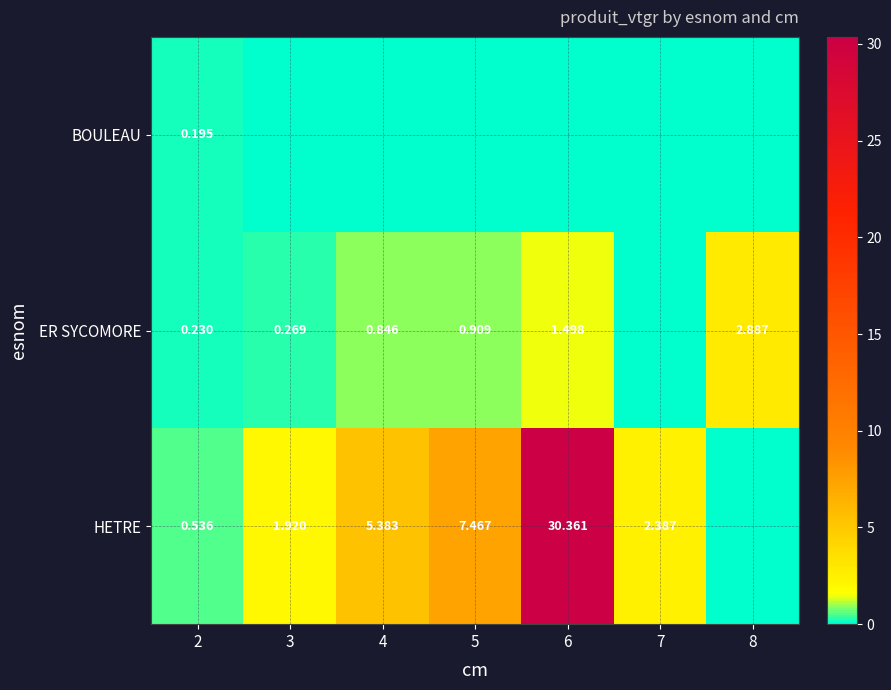

Which category has the lowest value in the ER SYCOMORE series?

7